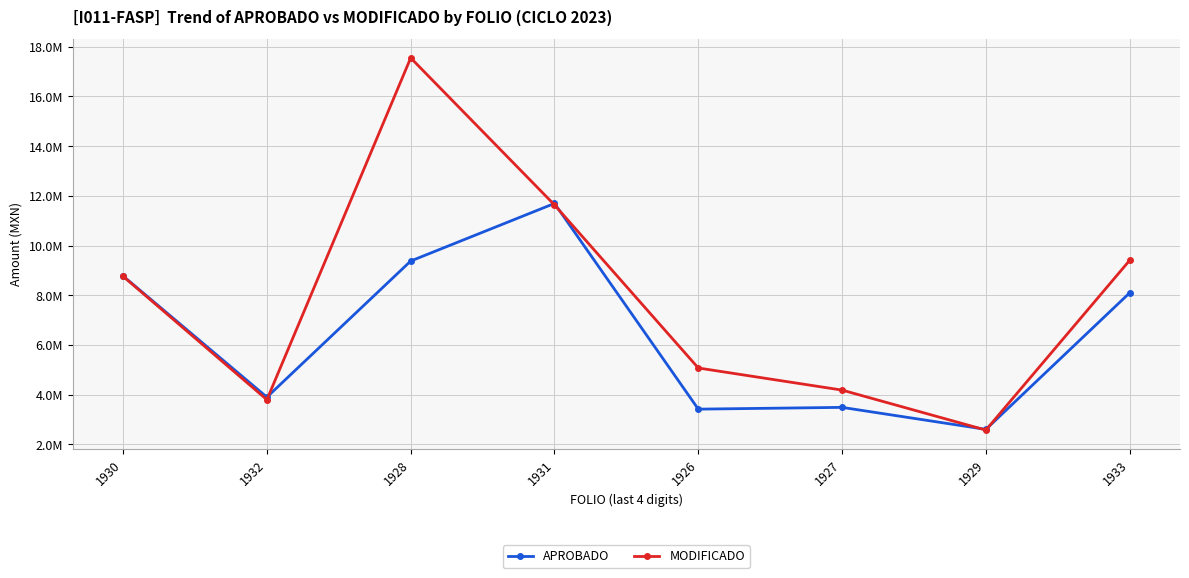

What are all the series names shown in the legend?

APROBADO, MODIFICADO